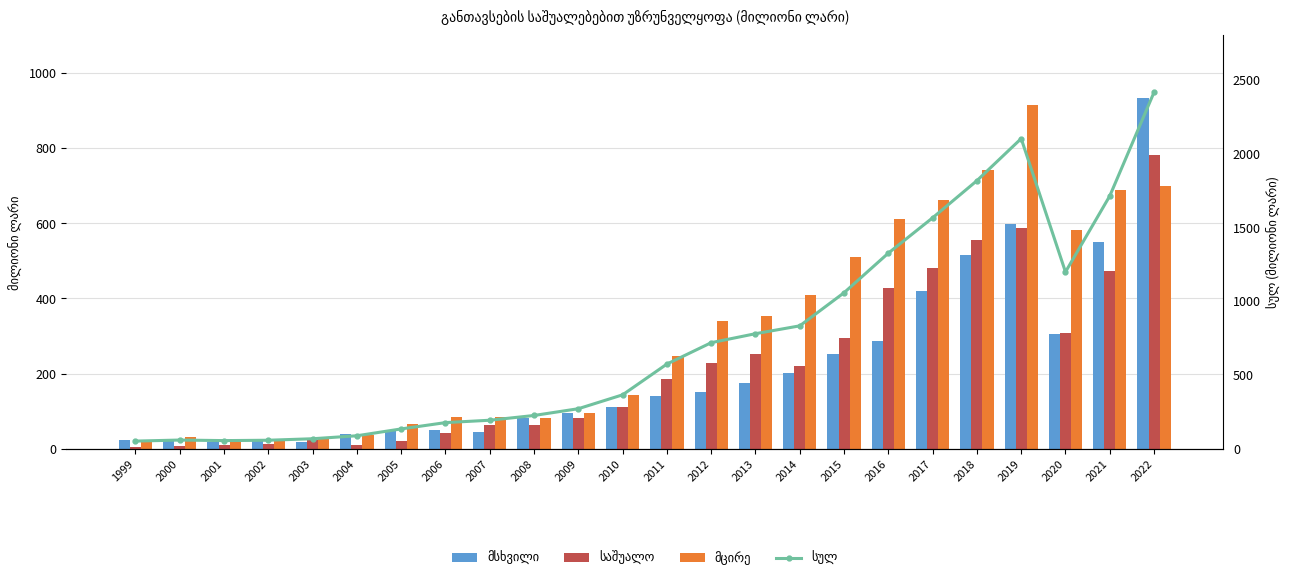

At which label is საშუალო closest to 392?

2016